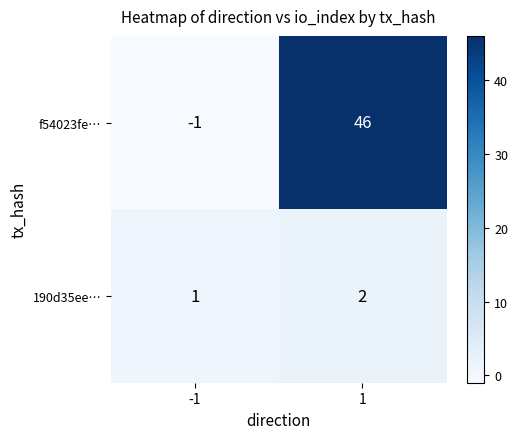

At 1, list the series in order from smallest to largest.

190d35ee…, f54023fe…